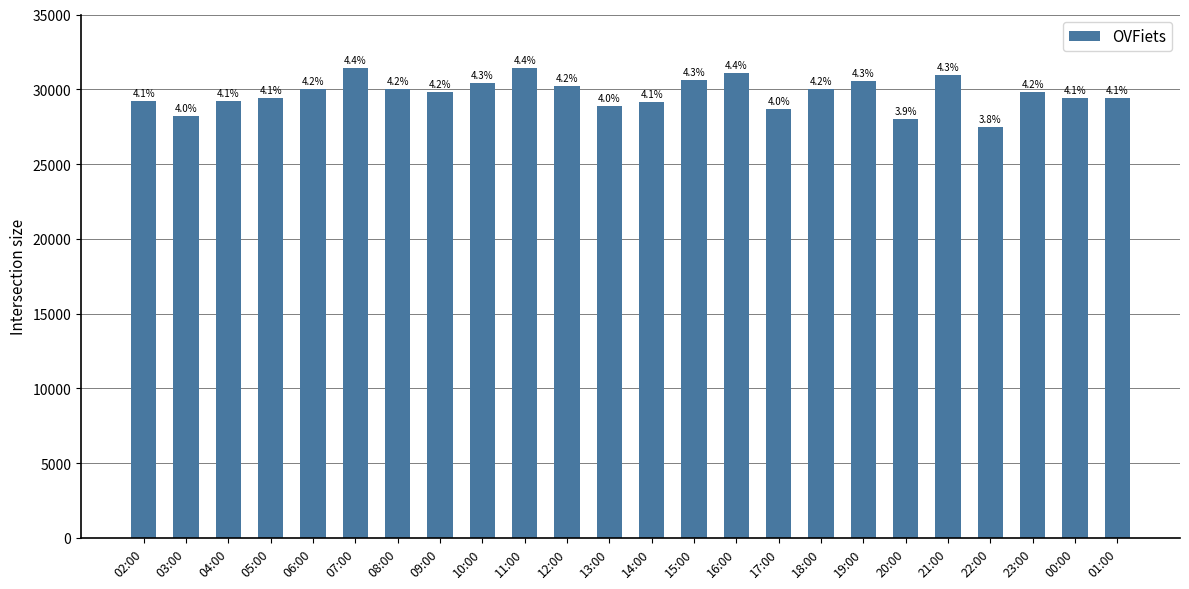

What is the maximum value shown in the chart?

31450